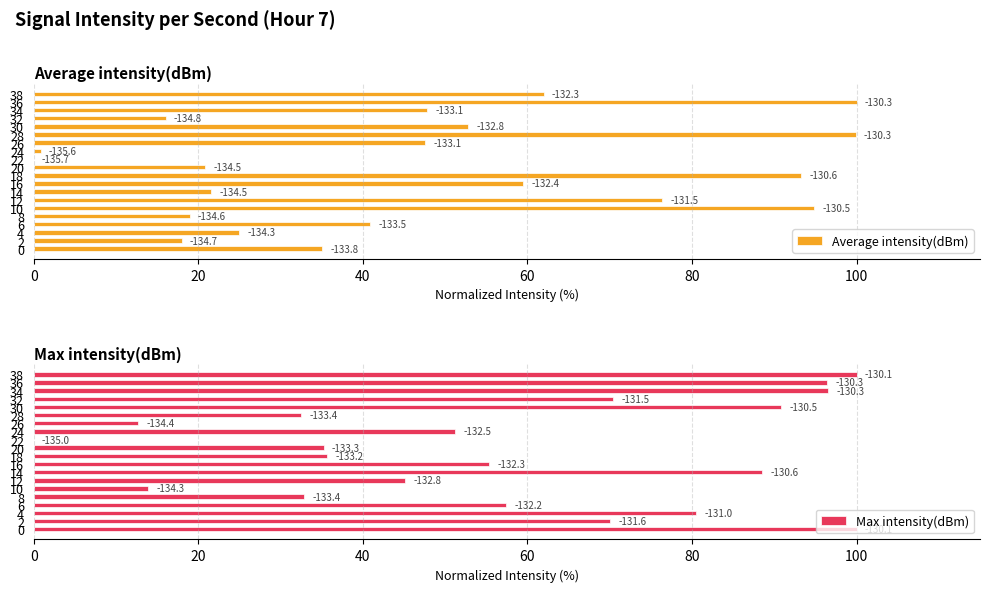

List the series in order of their peak value, lowest first.

Average intensity(dBm), Max intensity(dBm)